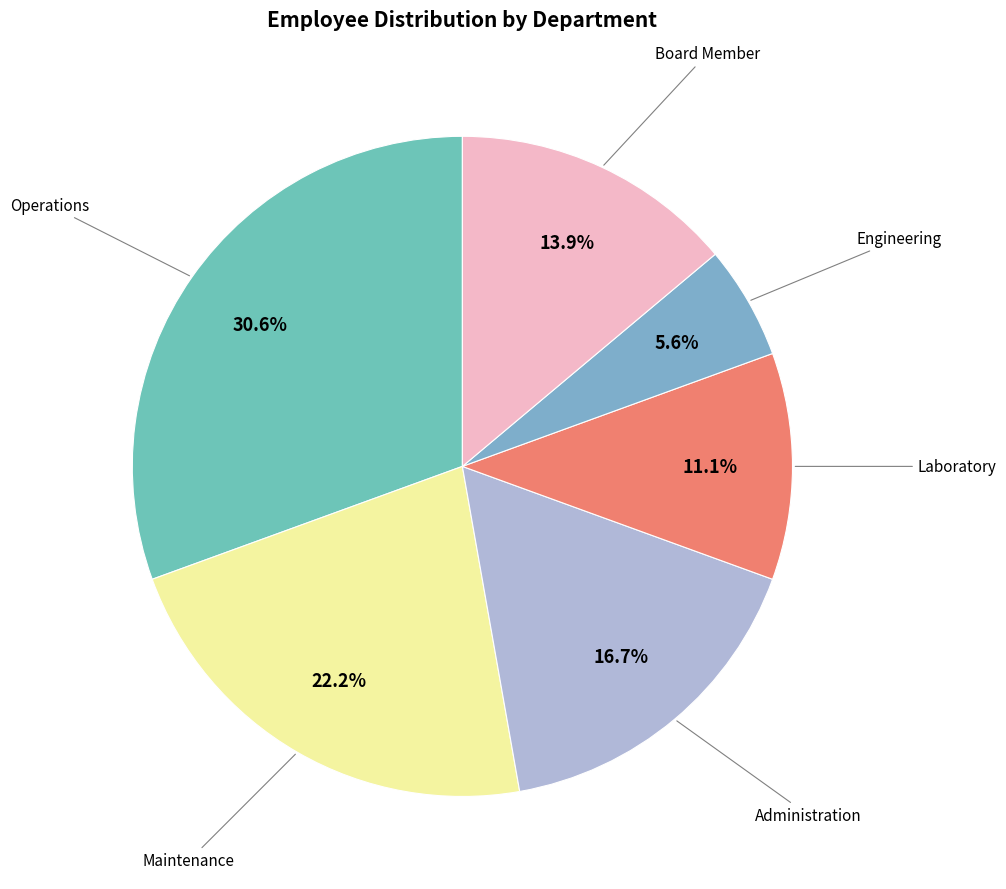

Count the number of slices in the pie.

6